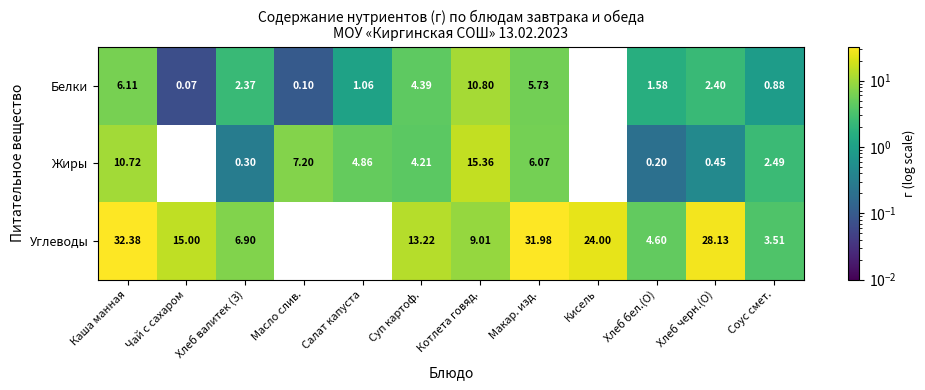

Which category has the highest value in the Углеводы series?

Каша манная